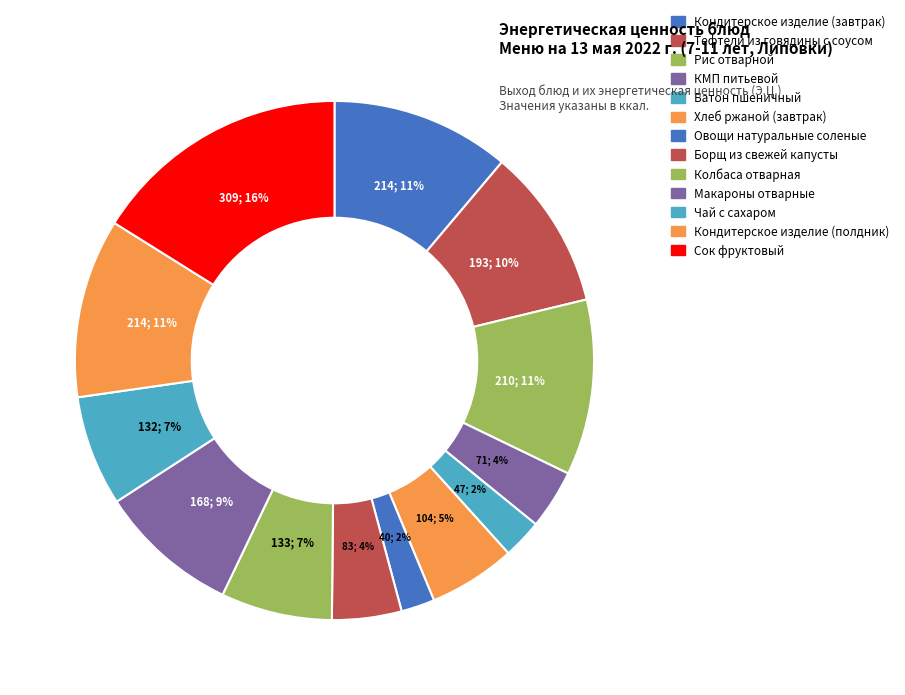

To the nearest percent, what percentage of the pie is Борщ из свежей капусты?

4%